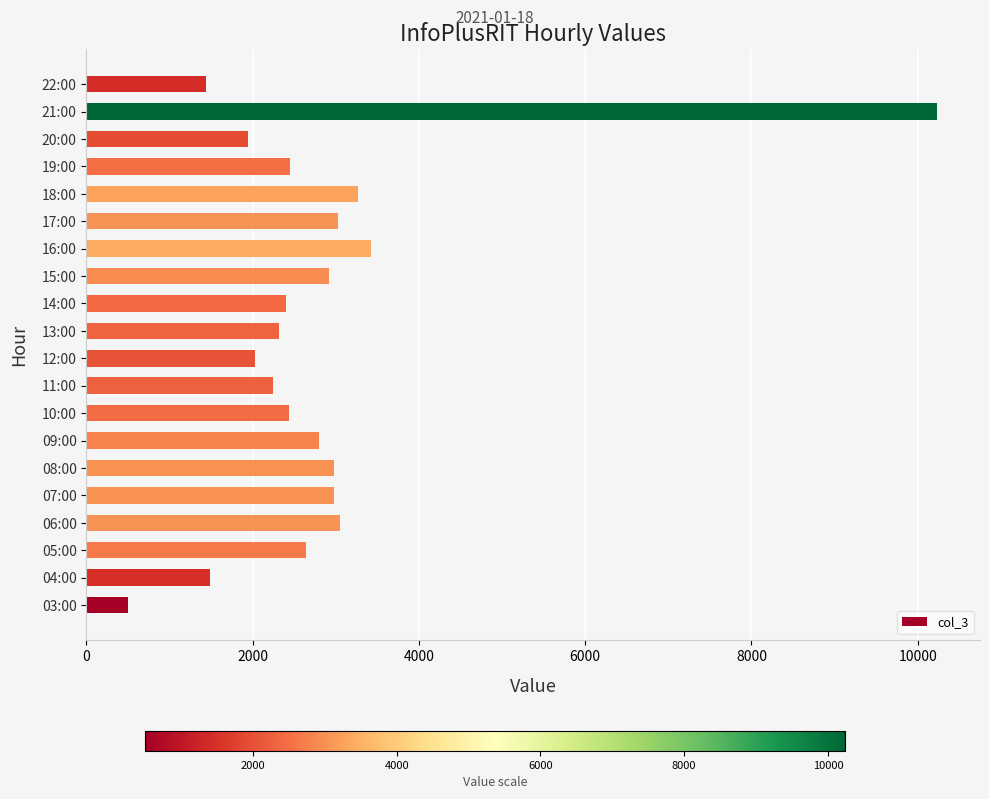

What is the change in value from 08:00 to 12:00?

-958